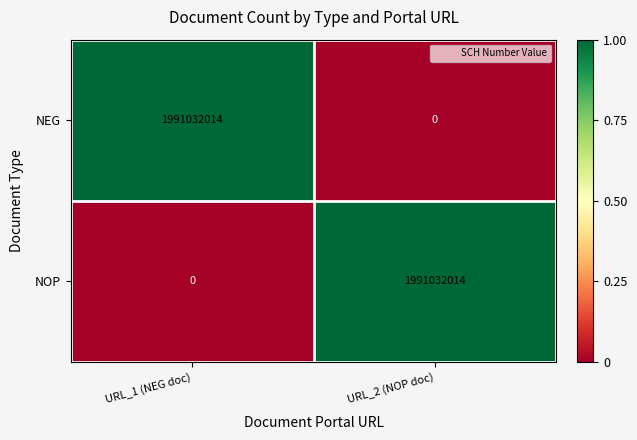

The NEG series shows -1158596254 at URL_2 (NOP doc). True or false?

False